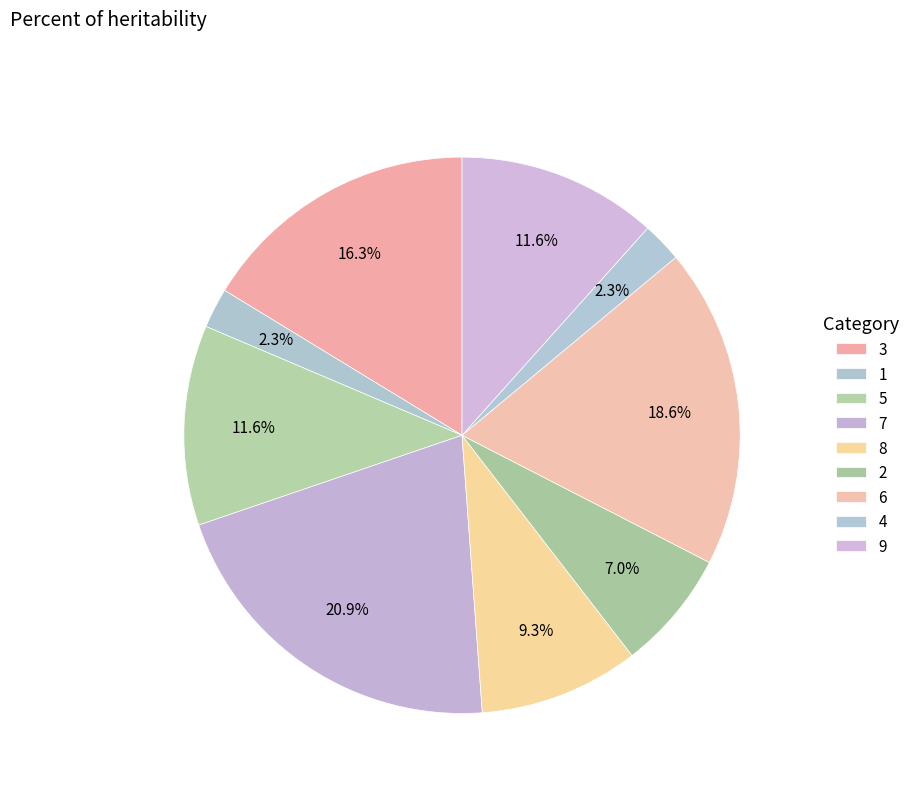

The 9 slice represents 24% of the pie. True or false?

False